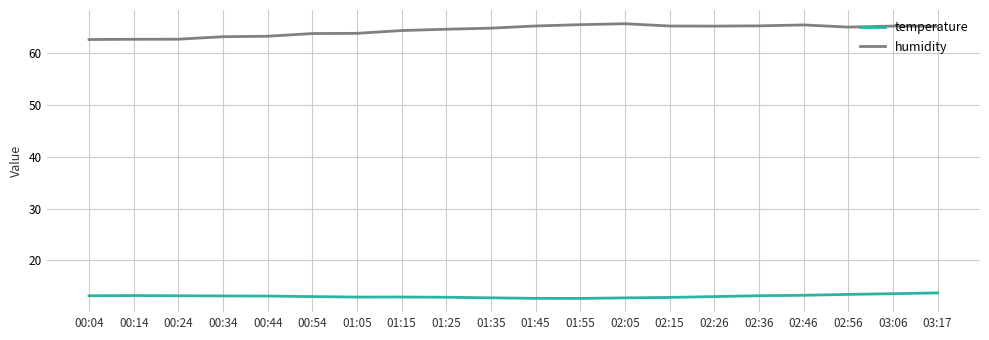

What is the difference between the humidity values at 01:55 and 00:44?

2.2